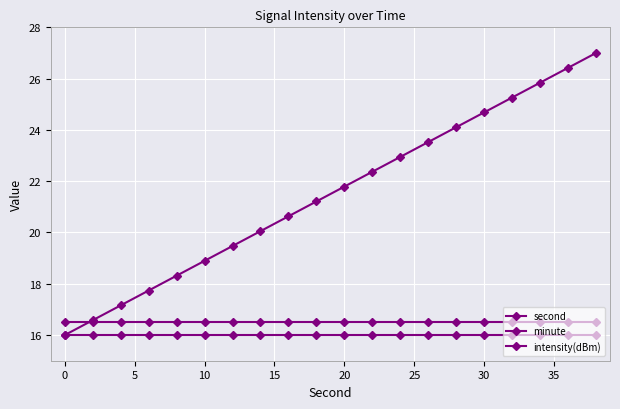

Does the chart display data point markers on the line(s)?

Yes